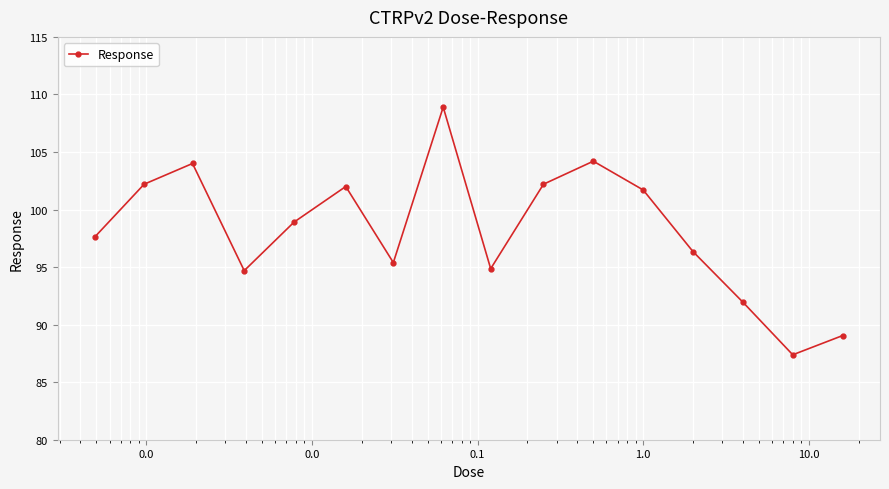

Is this an area chart (filled region under the line)?

No